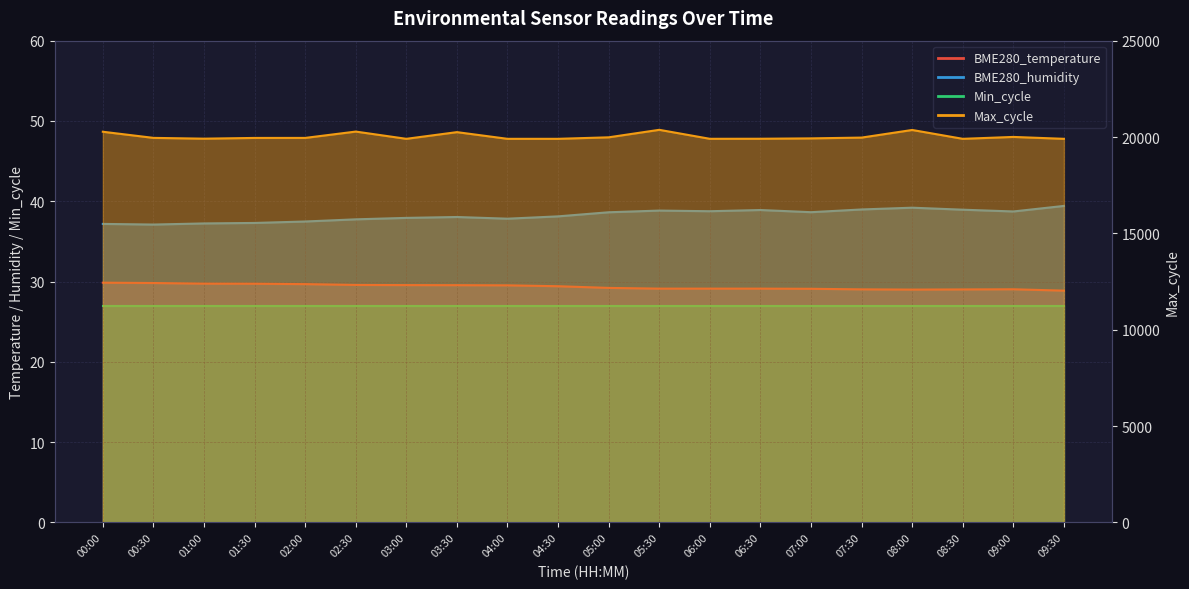

The Max_cycle series shows 19953.0 at 01:30. True or false?

True